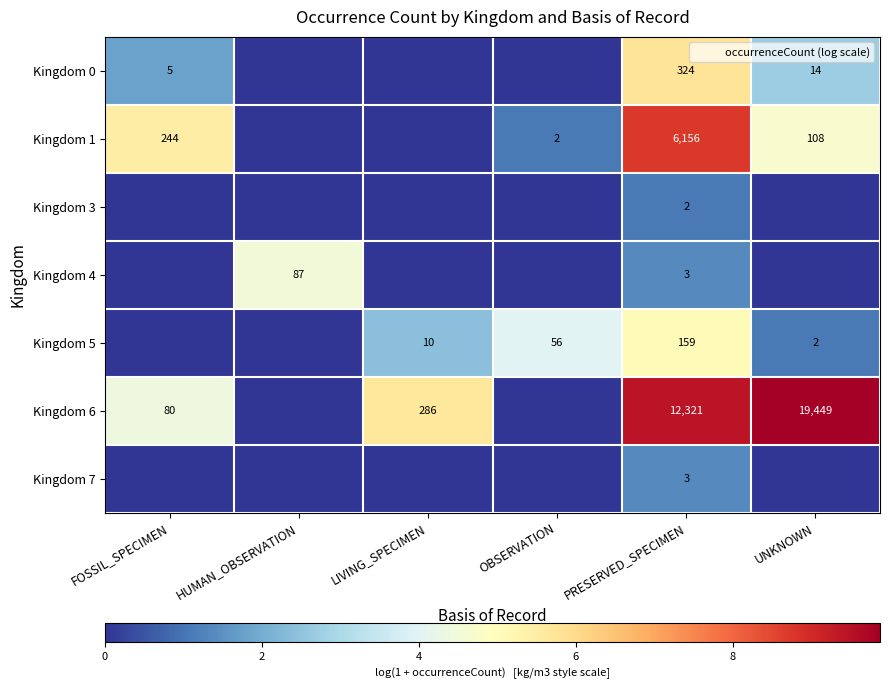

The value of Kingdom 6 at LIVING_SPECIMEN is 5.7. True or false?

True